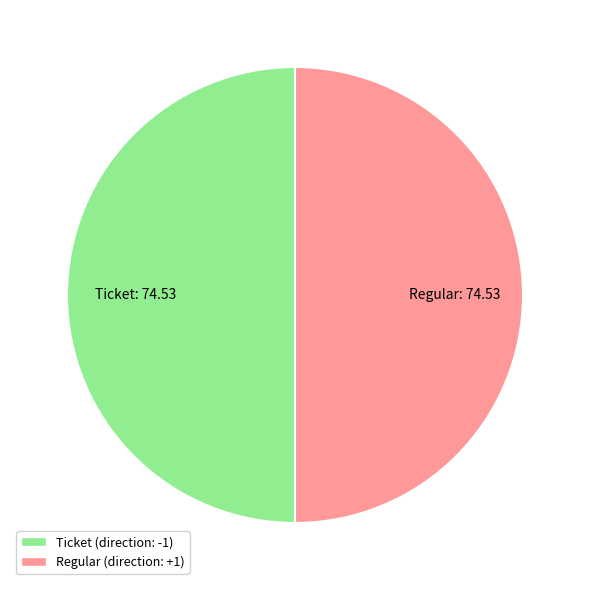

True or false: Ticket accounts for 50% of the total.

True